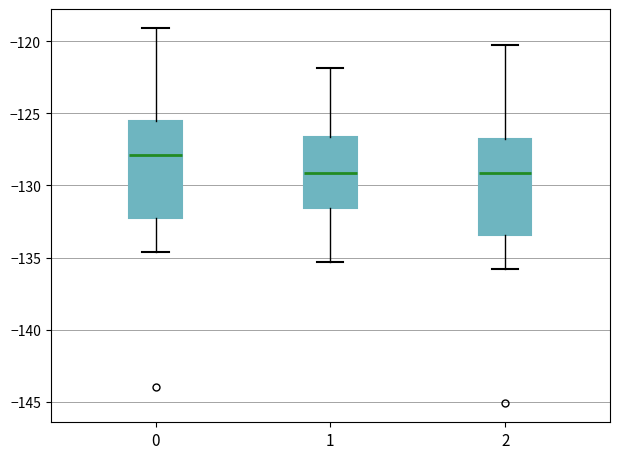

Reading left to right, read every box against the y-axis: the position of its median line, the range the box covers, and the ends of its whiskers. The values are not printed on the chart, so give them approximately, as read against the axis.

0: median -128.0, box -132.0 to -125.5, whiskers -134.5 to -119.0
1: median -129.0, box -131.5 to -126.5, whiskers -135.5 to -122.0
2: median -129.0, box -133.5 to -127.0, whiskers -136.0 to -120.0